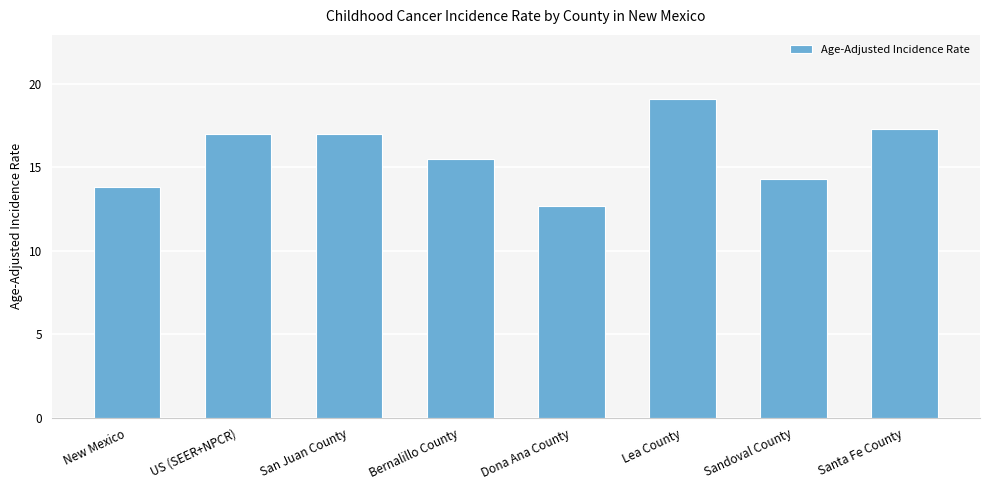

The chart shows a value of 6.2 at Sandoval County. True or false?

False